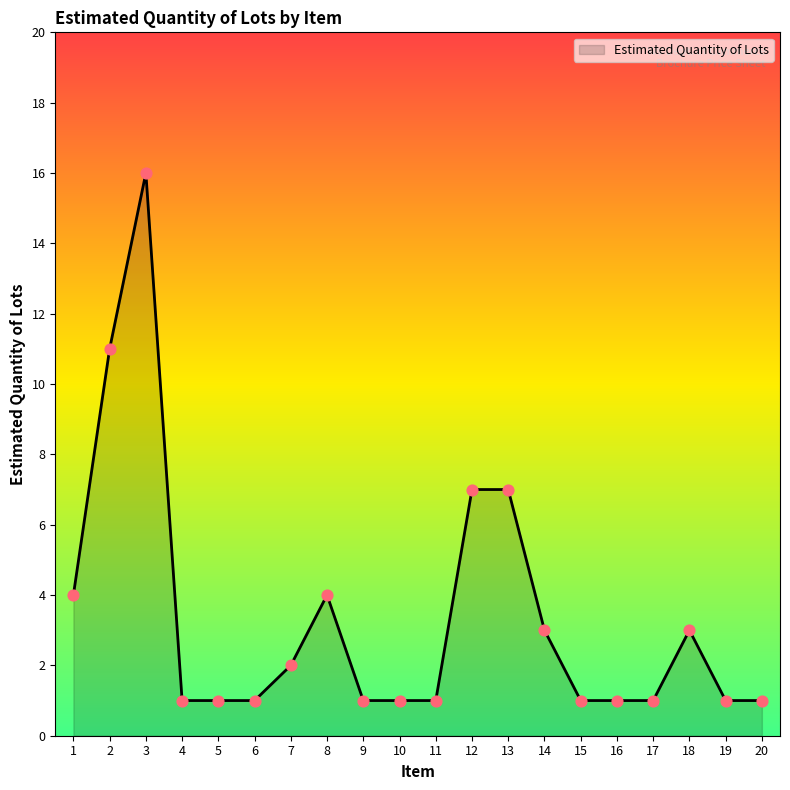

Which has a higher value, 13 or 5?

13